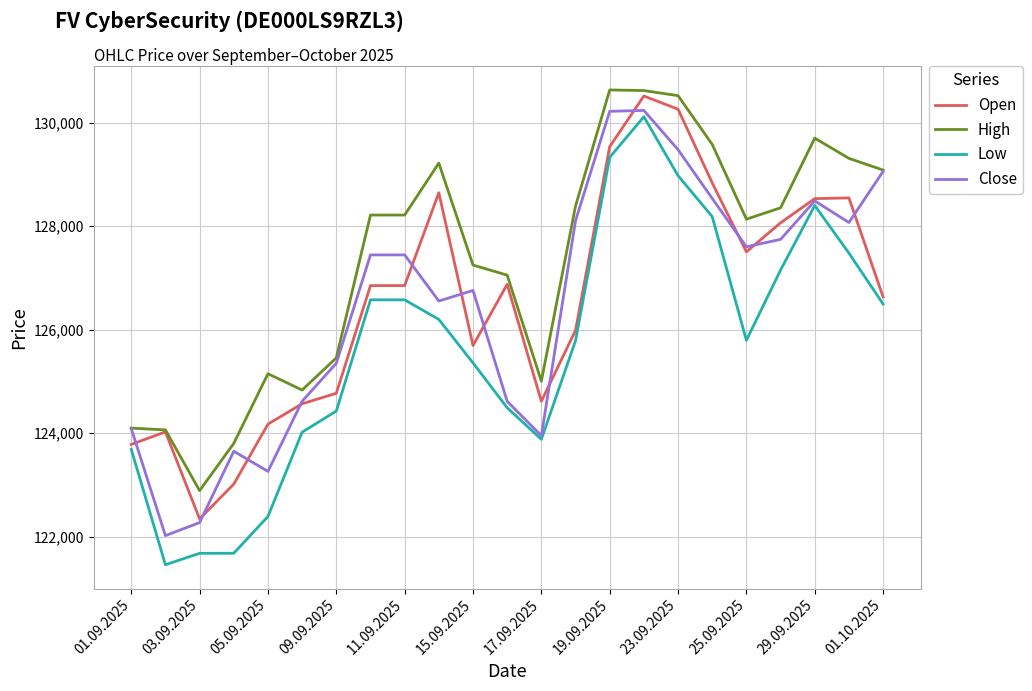

What is the minimum value shown in the chart?

121457